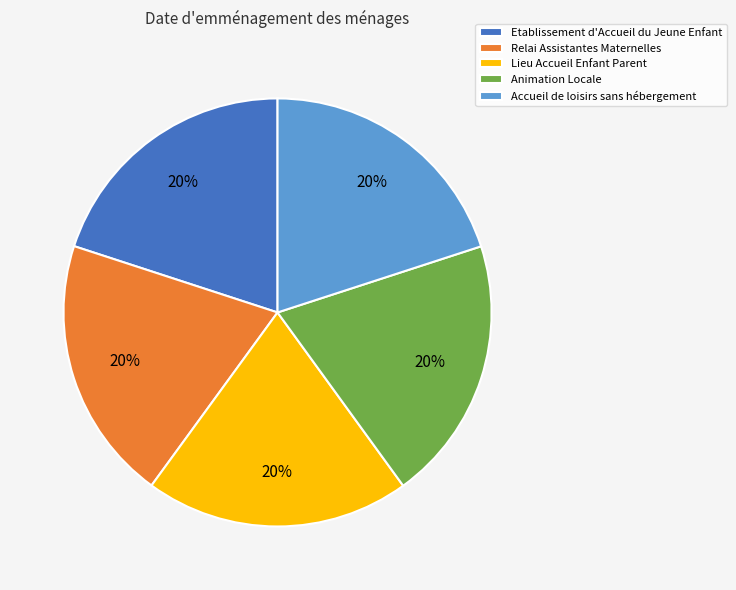

Combined, do Etablissement d'Accueil du Jeune Enfant and Accueil de loisirs sans hébergement account for over 50%?

No